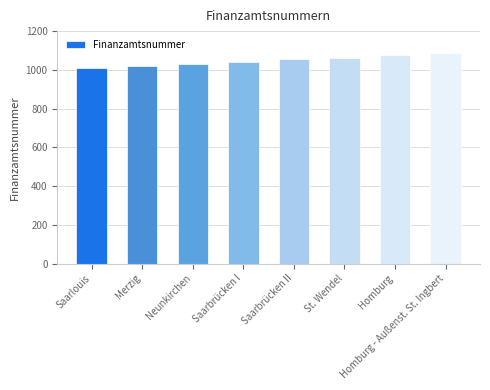

Approximately how many times larger is the value at Saarbrücken I compared to Merzig?

1.0